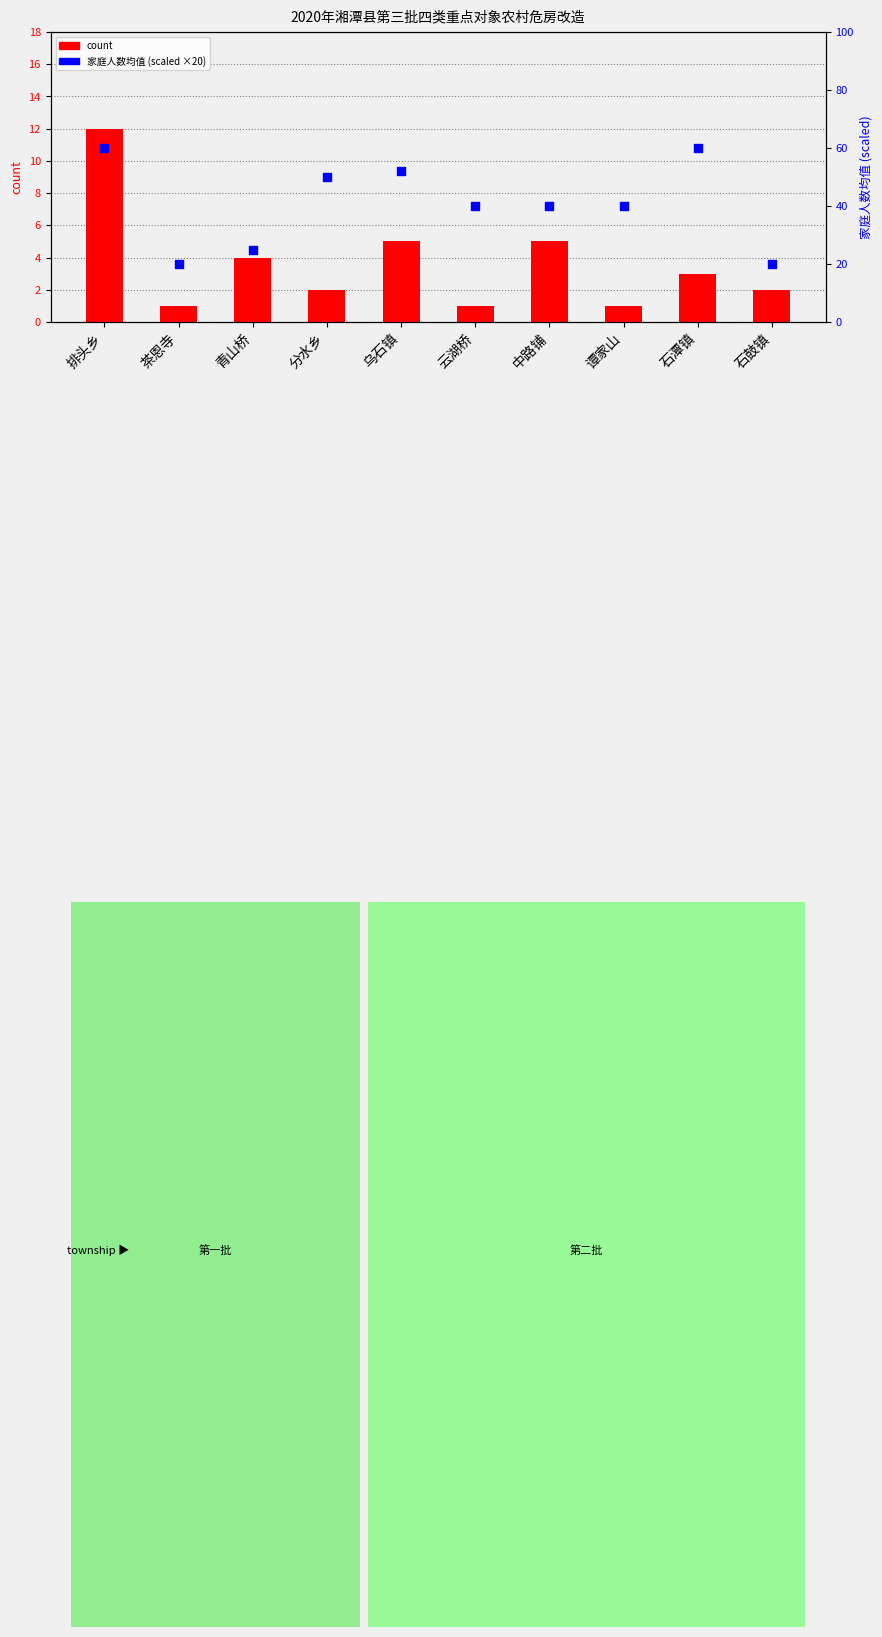

Which series has the largest total across all categories?

家庭人数均值